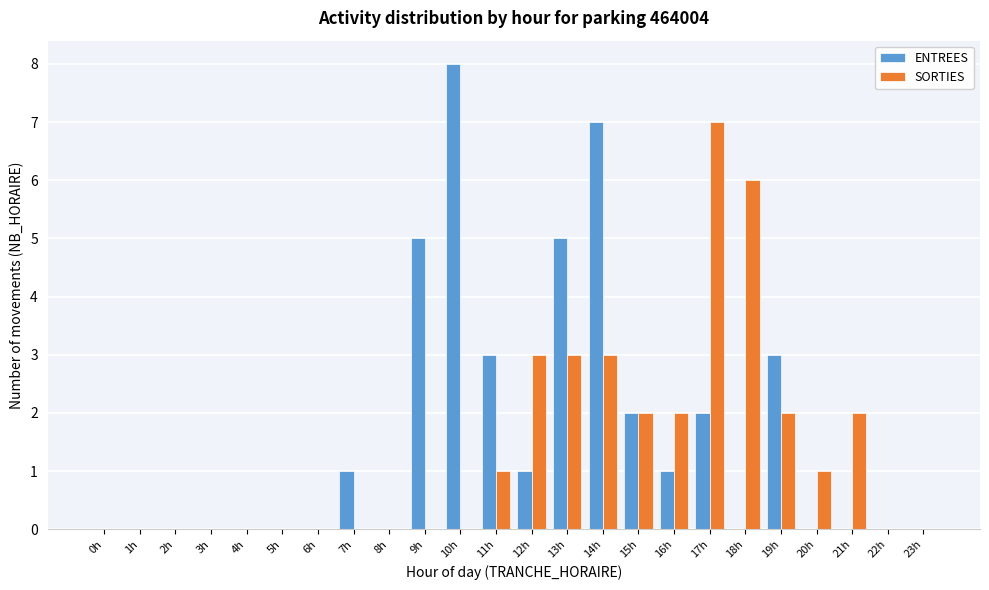

At which category is the sum across all series the highest?

14h